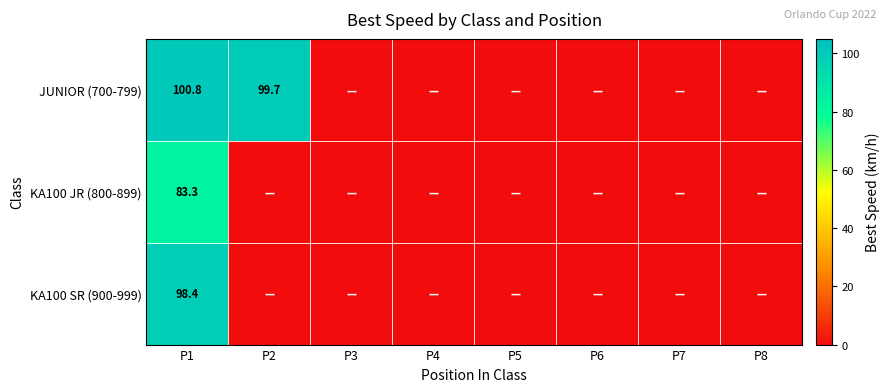

How many distinct data groups are displayed?

3